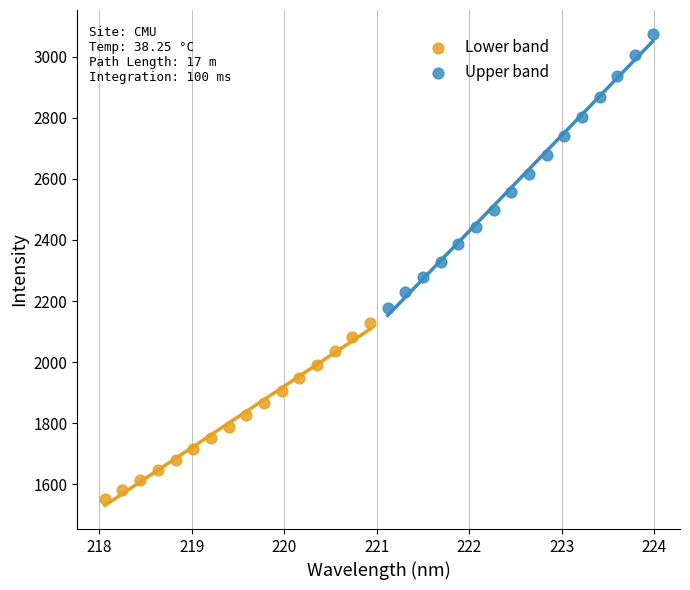

Which series contains the lowest Y value?

Lower band